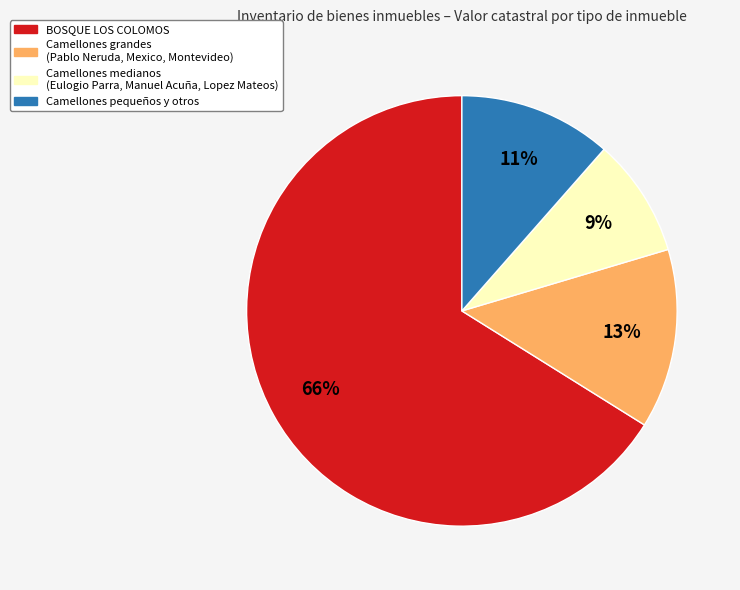

Rank the categories by value from highest to lowest.

BOSQUE LOS COLOMOS, Camellones grandes (Pablo Neruda, Mexico, Montevideo), Camellones pequeños y otros, Camellones medianos (Eulogio Parra, Manuel Acuña, Lopez Mateos)